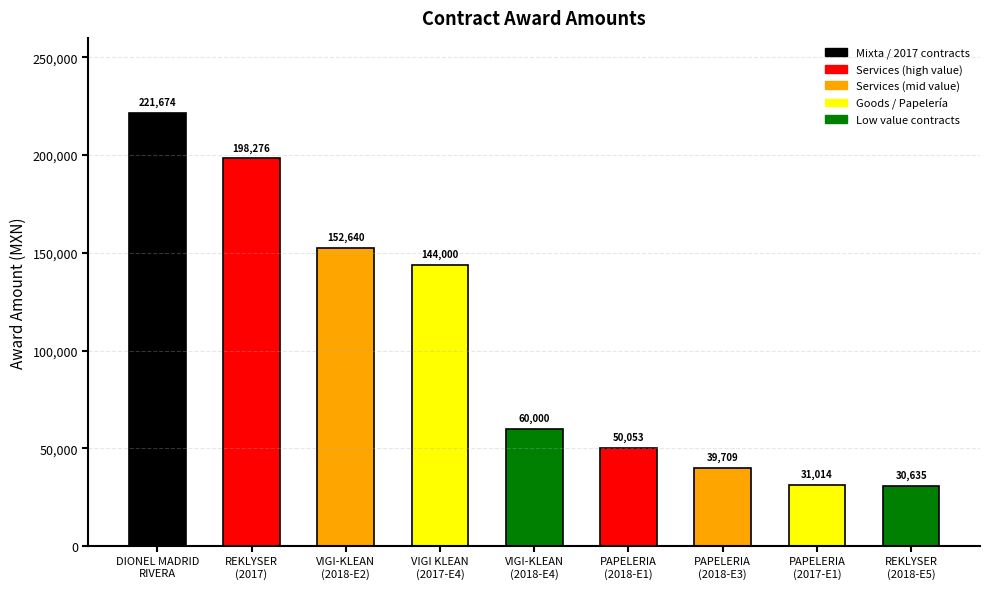

List the labels in order of value, smallest first.

REKLYSER
(2018-E5), PAPELERIA
(2017-E1), PAPELERIA
(2018-E3), PAPELERIA
(2018-E1), VIGI-KLEAN
(2018-E4), VIGI KLEAN
(2017-E4), VIGI-KLEAN
(2018-E2), REKLYSER
(2017), DIONEL MADRID
RIVERA